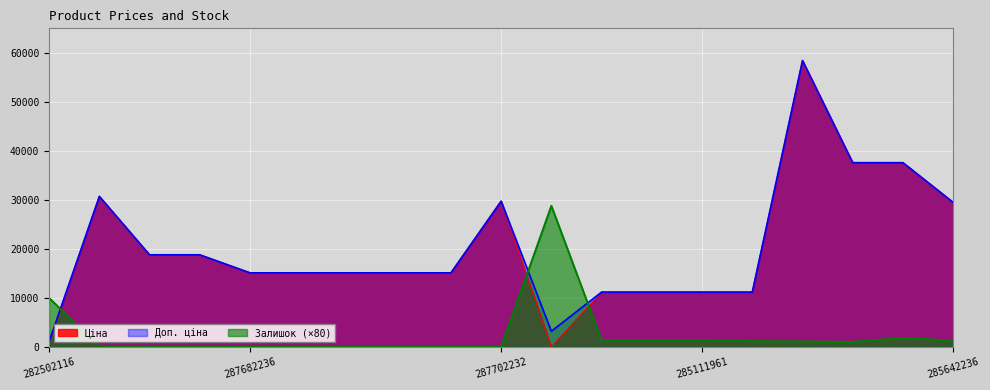

What is the total value across all series at 282502116?

11927.7